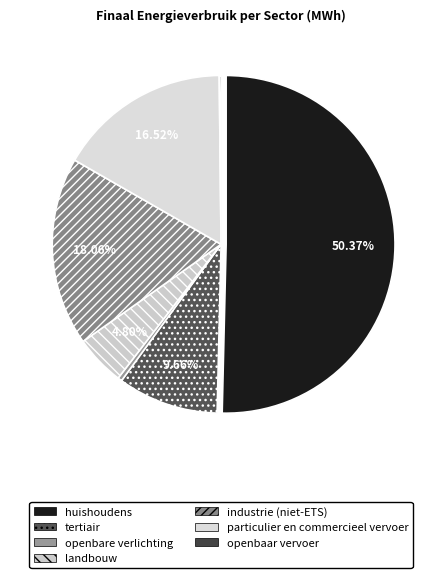

Between openbare verlichting and tertiair, which is larger?

tertiair